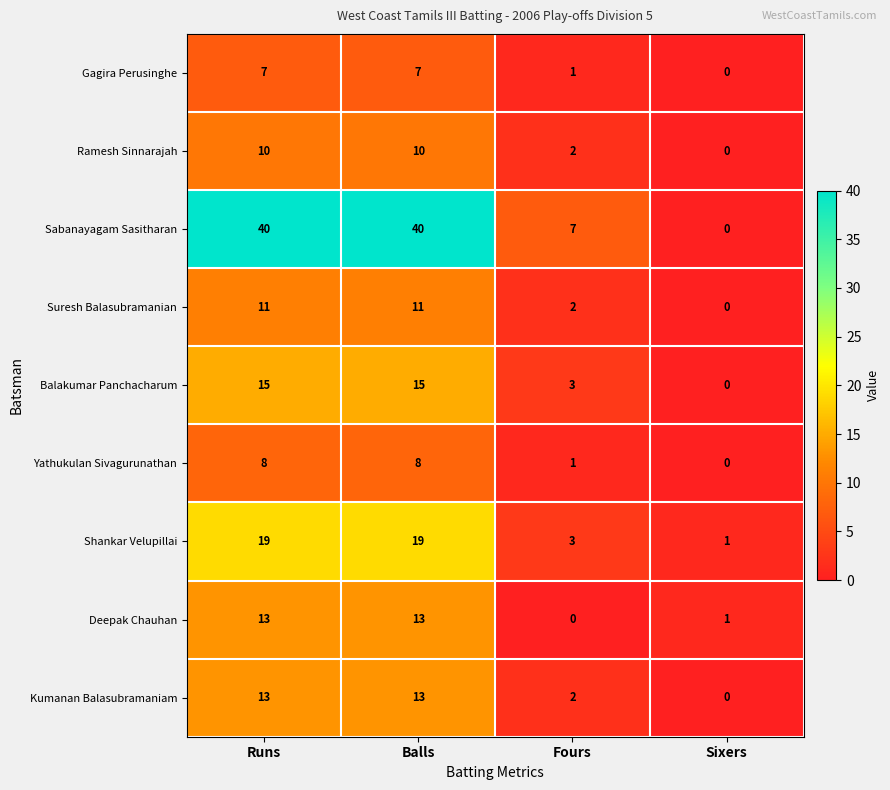

Between Balls and Fours, which series saw the biggest shift?

Sabanayagam Sasitharan